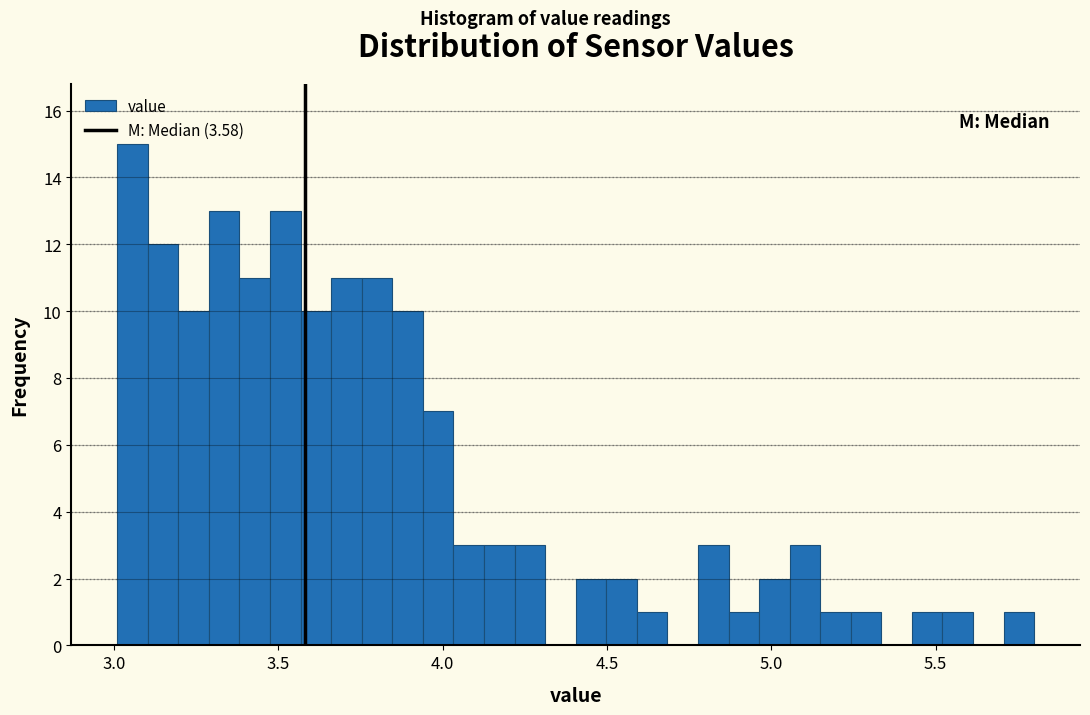

Read against the x-axis, roughly where is the centre of the tallest bar?

3.05